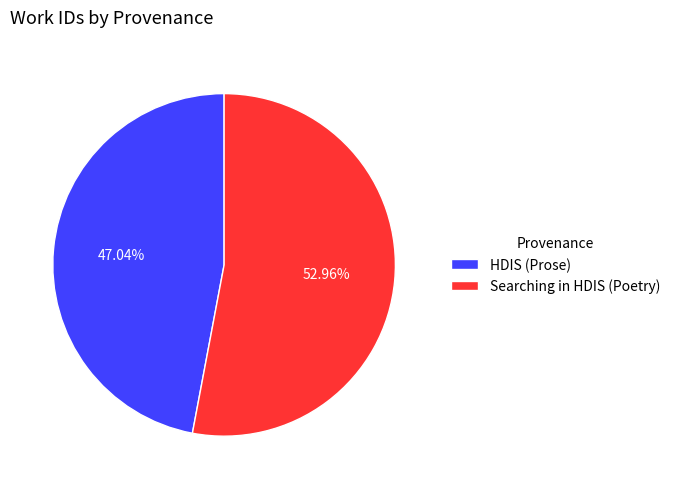

True or false: Searching in HDIS (Poetry) accounts for 45% of the total.

False